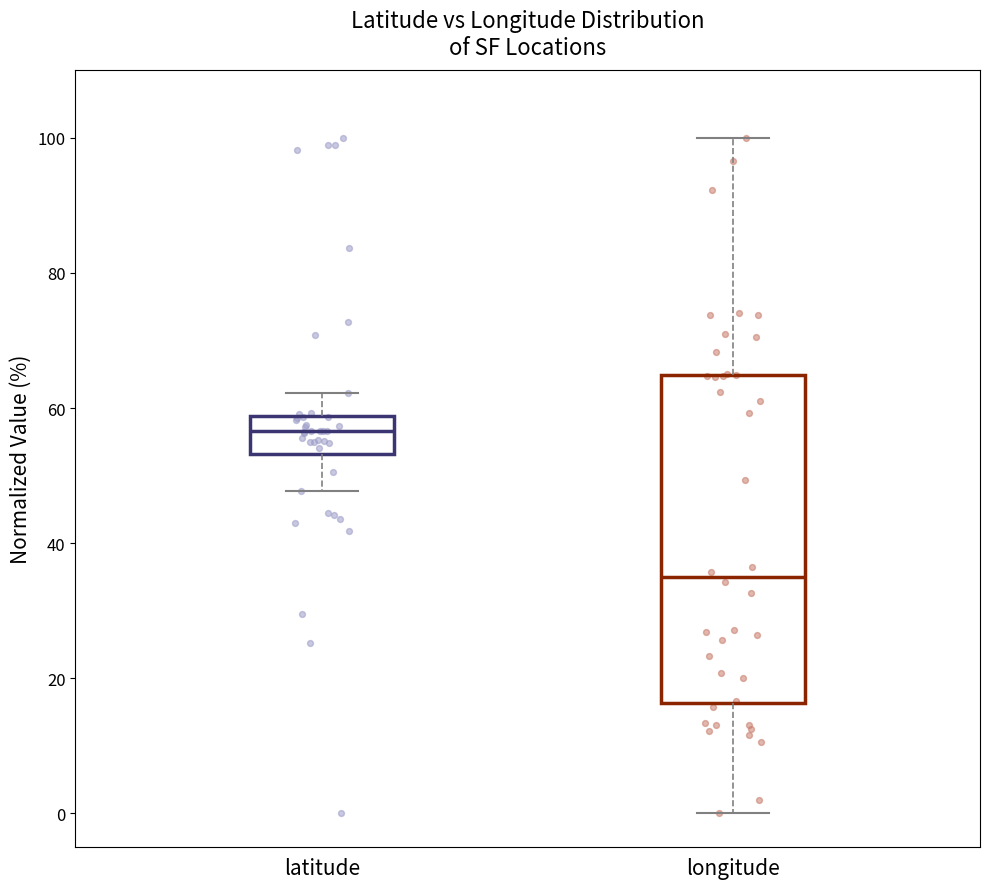

Where does the upper whisker of the box for latitude end on the y-axis? The values are not printed on the chart, so give them approximately, as read against the axis.

62